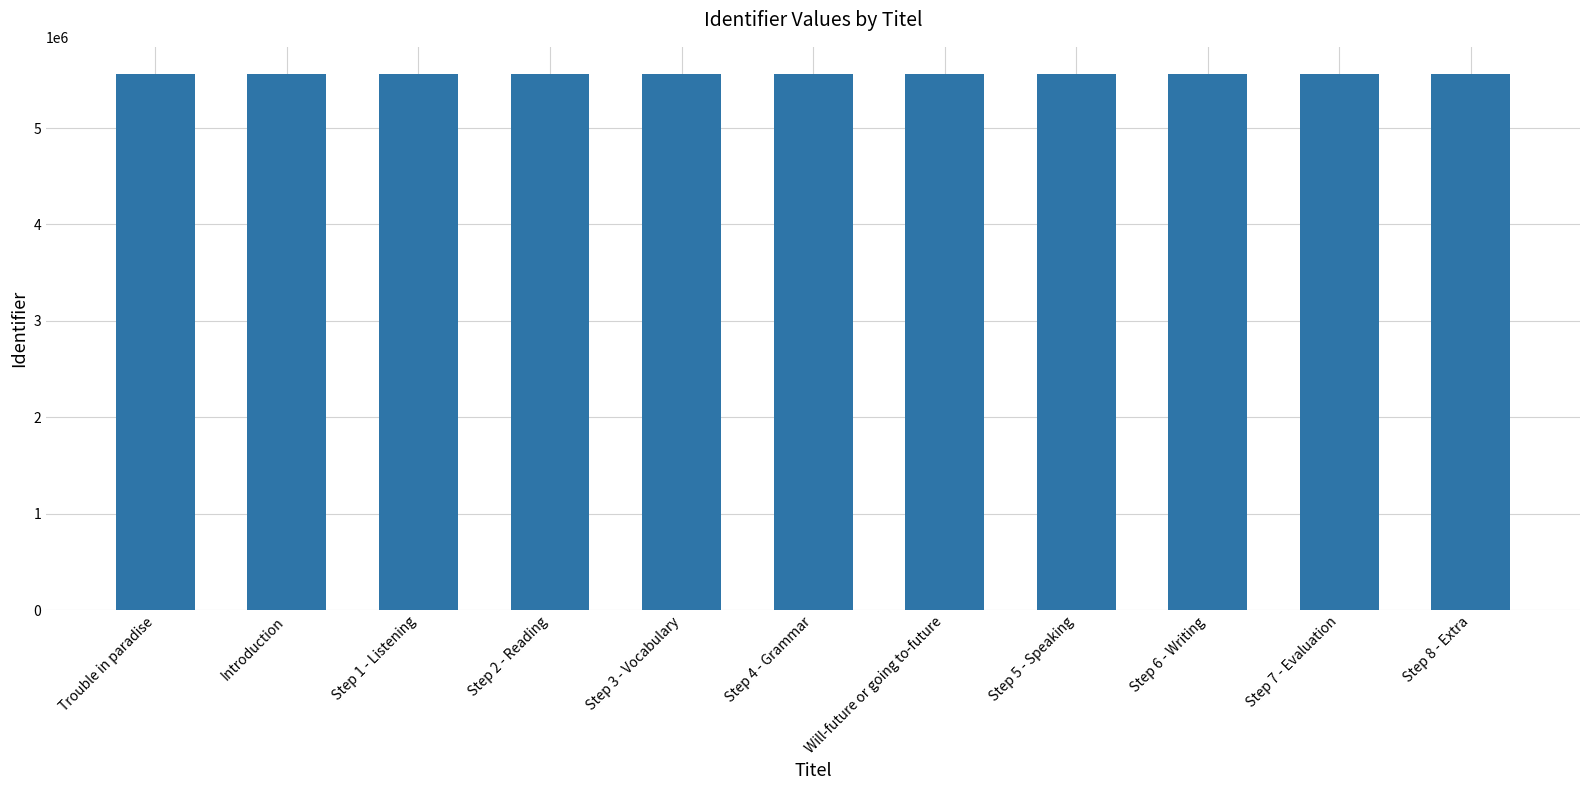

The value at Step 6 - Writing is 9806611. True or false?

False